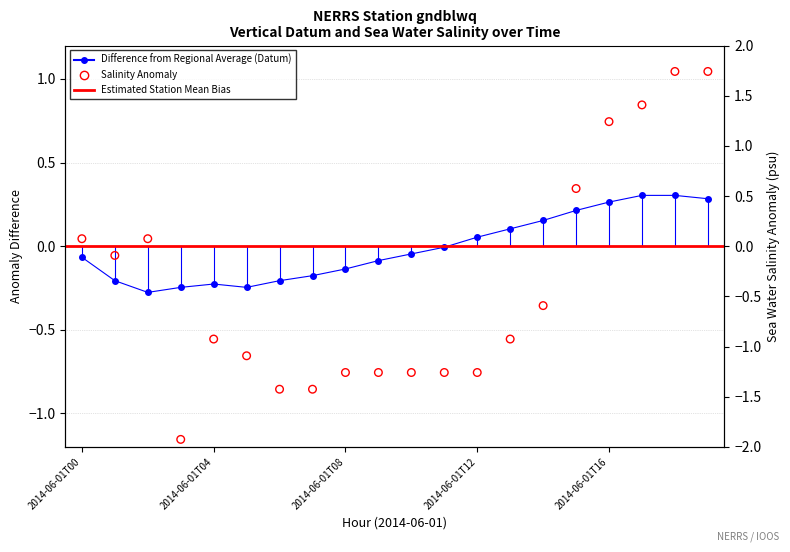

Is the value of sea_water_practical_salinity at 2014-06-01T02 greater than the value of vertical_datum at 2014-06-01T11?

Yes